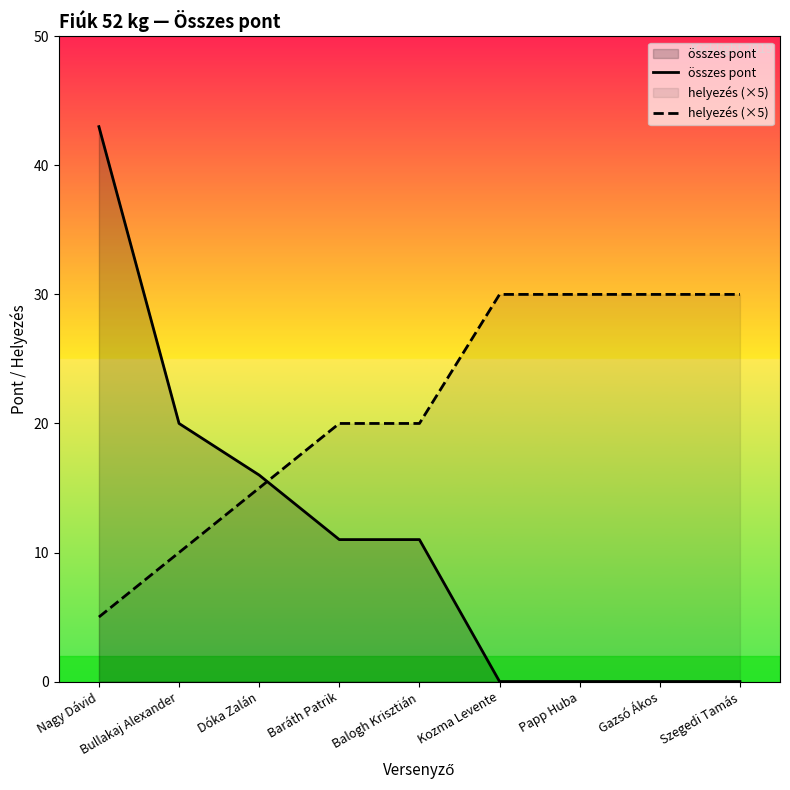

Reading left to right, what are all the values shown in this chart?

összes pont: Nagy Dávid=43	Bullakaj Alexander=20	Dóka Zalán=16	Baráth Patrik=11	Balogh Krisztián=11	Kozma Levente=0	Papp Huba=0	Gazsó Ákos=0	Szegedi Tamás=0
helyezés (×5): Nagy Dávid=5	Bullakaj Alexander=10	Dóka Zalán=15	Baráth Patrik=20	Balogh Krisztián=20	Kozma Levente=30	Papp Huba=30	Gazsó Ákos=30	Szegedi Tamás=30